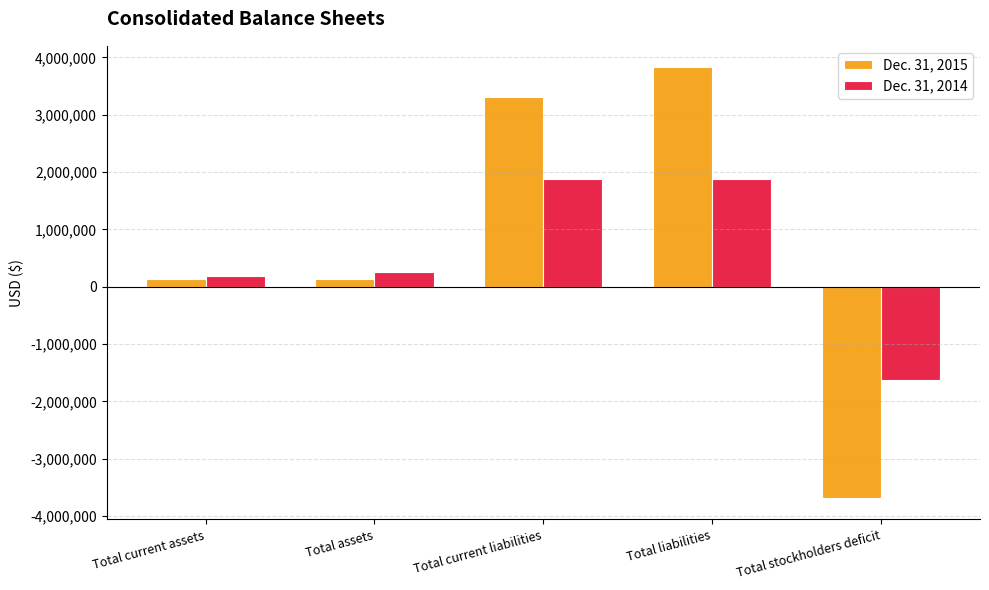

Rank the series at Total assets from highest to lowest value.

Dec. 31, 2014, Dec. 31, 2015